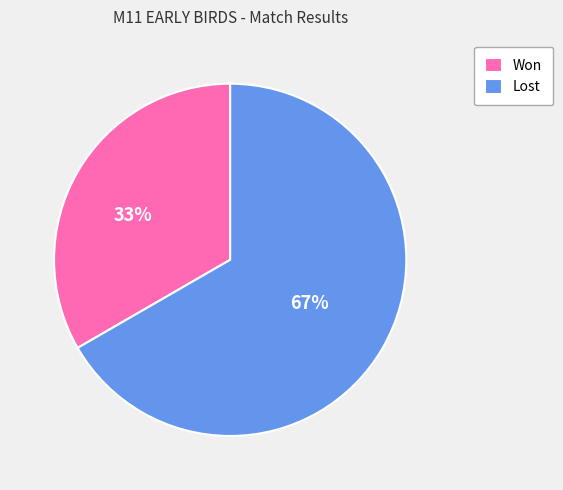

To the nearest percent, what percentage of the pie is Won?

33%